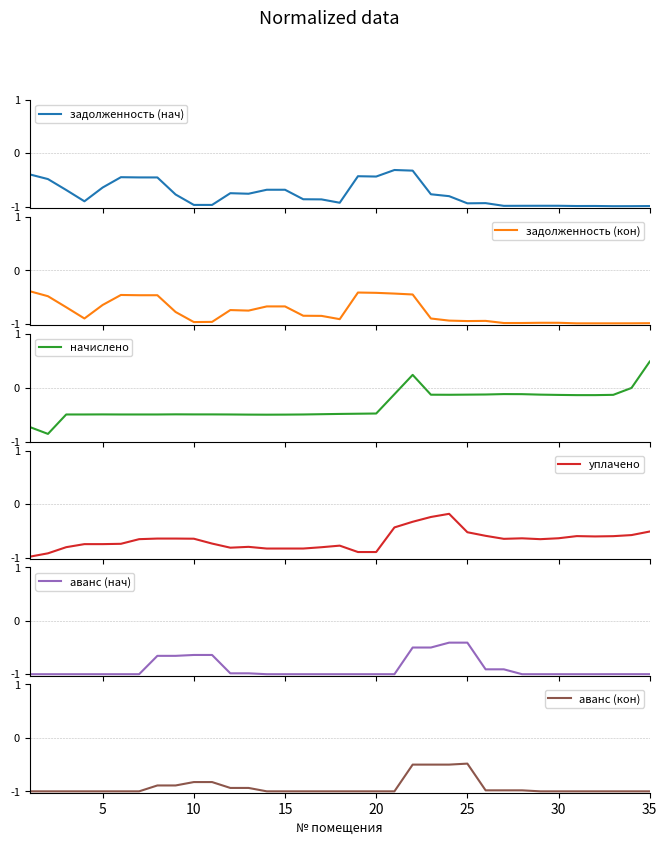

What is the minimum value shown in the chart?

-1.0